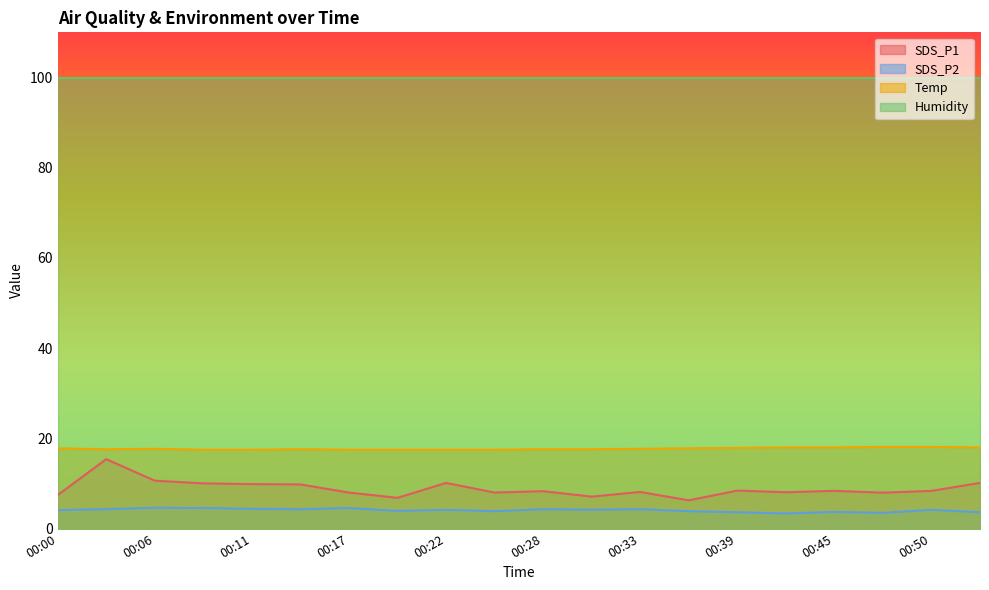

What are all the series names shown in the legend?

SDS_P1, SDS_P2, Temp, Humidity